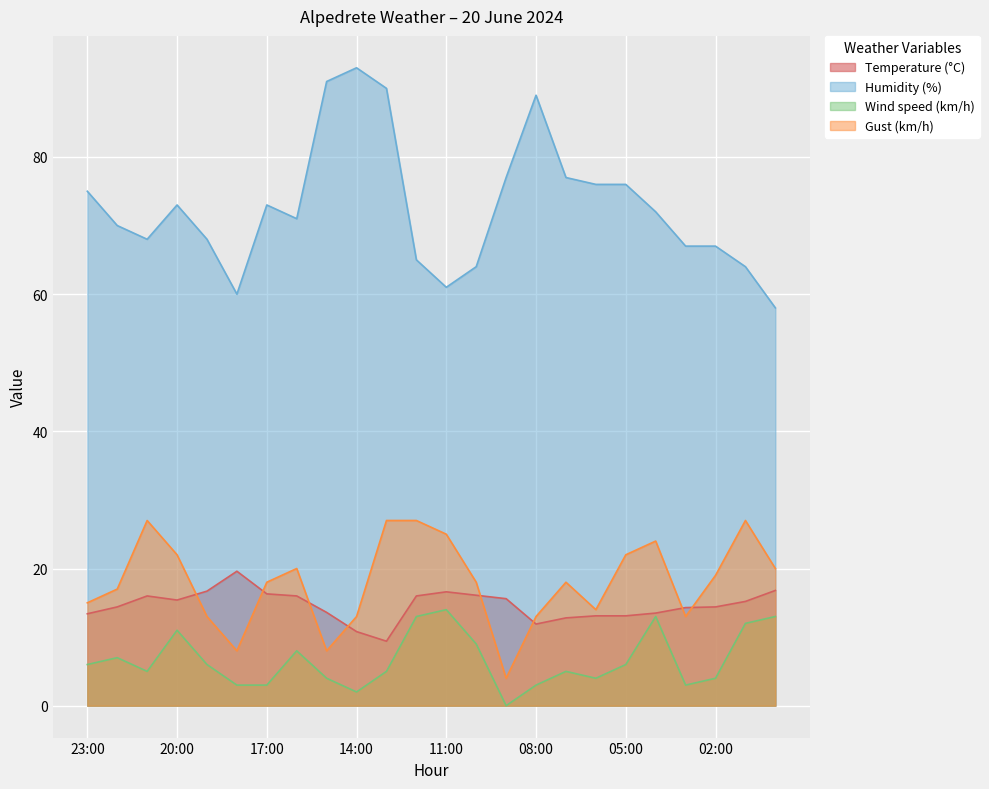

Reading right to left, what are all the values shown in this chart?

Temperature (°C): 16.8	15.2	14.4	14.3	13.5	13.1	13.1	12.8	11.9	15.6	16.1	16.6	16.0	9.4	10.8	13.6	16.0	16.3	19.6	16.7	15.4	16.0	14.4	13.4
Humidity (%): 58.0	64.0	67.0	67.0	72.0	76.0	76.0	77.0	89.0	77.0	64.0	61.0	65.0	90.0	93.0	91.0	71.0	73.0	60.0	68.0	73.0	68.0	70.0	75.0
Wind speed (km/h): 13.0	12.0	4.0	3.0	13.0	6.0	4.0	5.0	3.0	0.0	9.0	14.0	13.0	5.0	2.0	4.0	8.0	3.0	3.0	6.0	11.0	5.0	7.0	6.0
Gust (km/h): 20.0	27.0	19.0	13.0	24.0	22.0	14.0	18.0	13.0	4.0	18.0	25.0	27.0	27.0	13.0	8.0	20.0	18.0	8.0	13.0	22.0	27.0	17.0	15.0